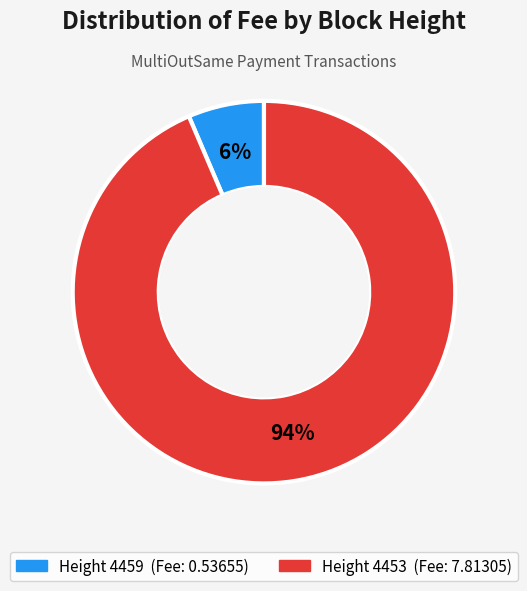

Count the number of slices in the pie.

2